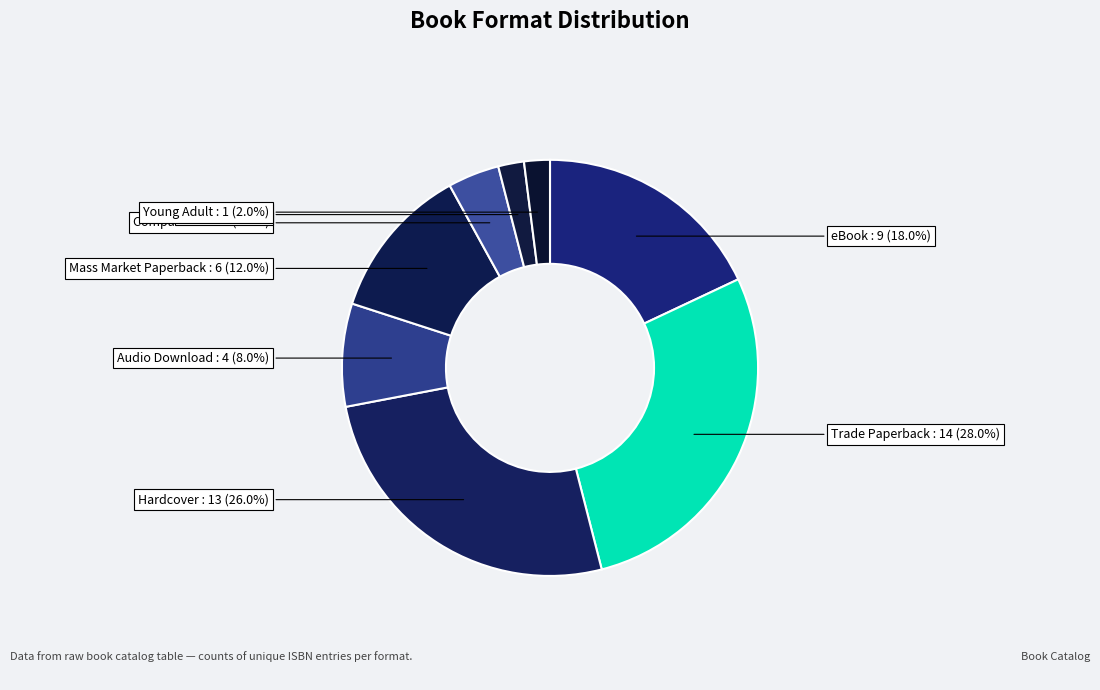

Is there any slice that represents more than half of the pie?

No